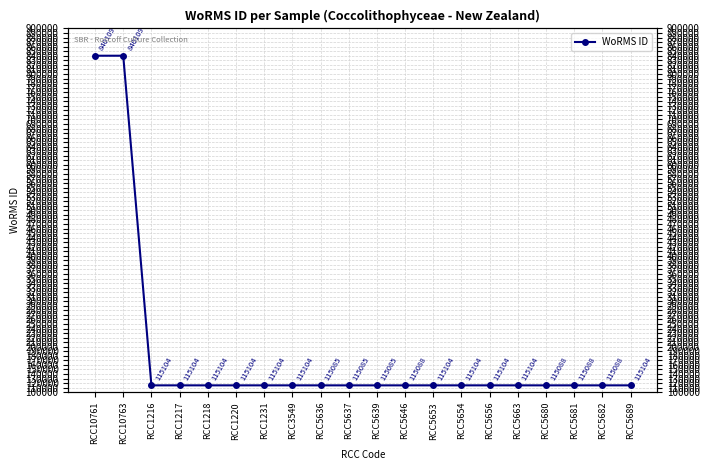

What is the difference between the values at RCC5681 and RCC3549?

16